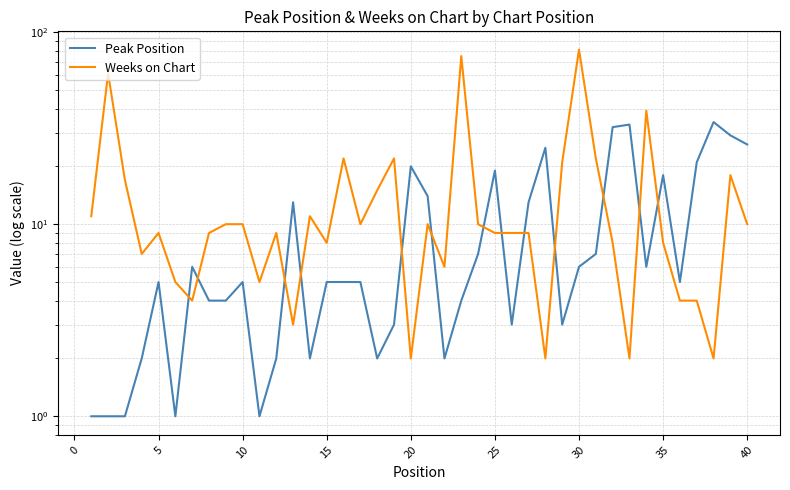

What is the maximum value for Weeks on Chart?

81